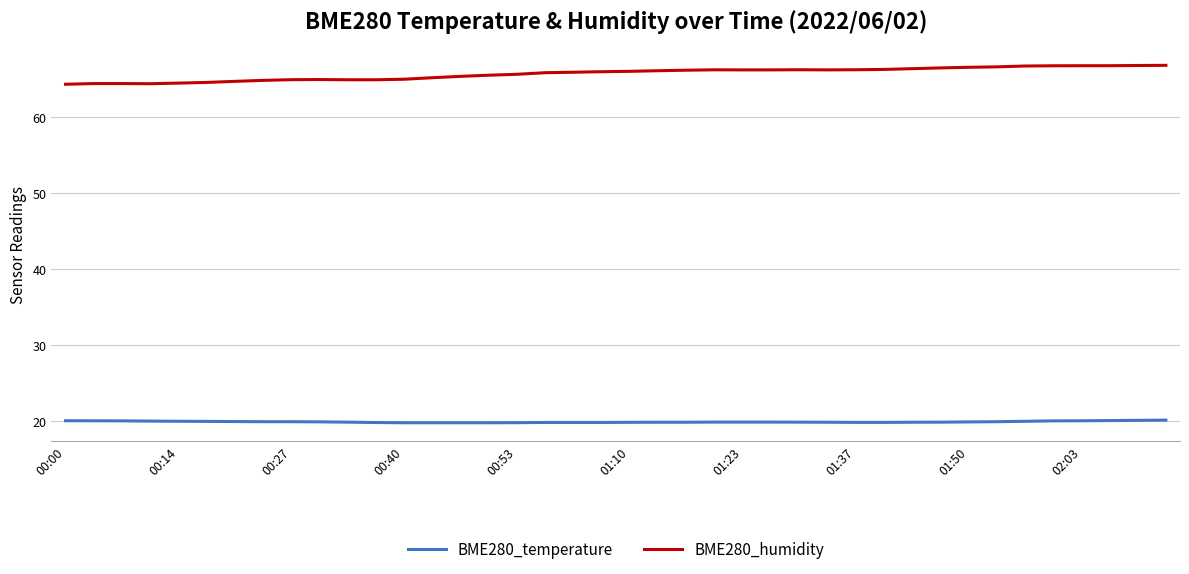

True or false: BME280_temperature and BME280_humidity intersect in this chart.

False